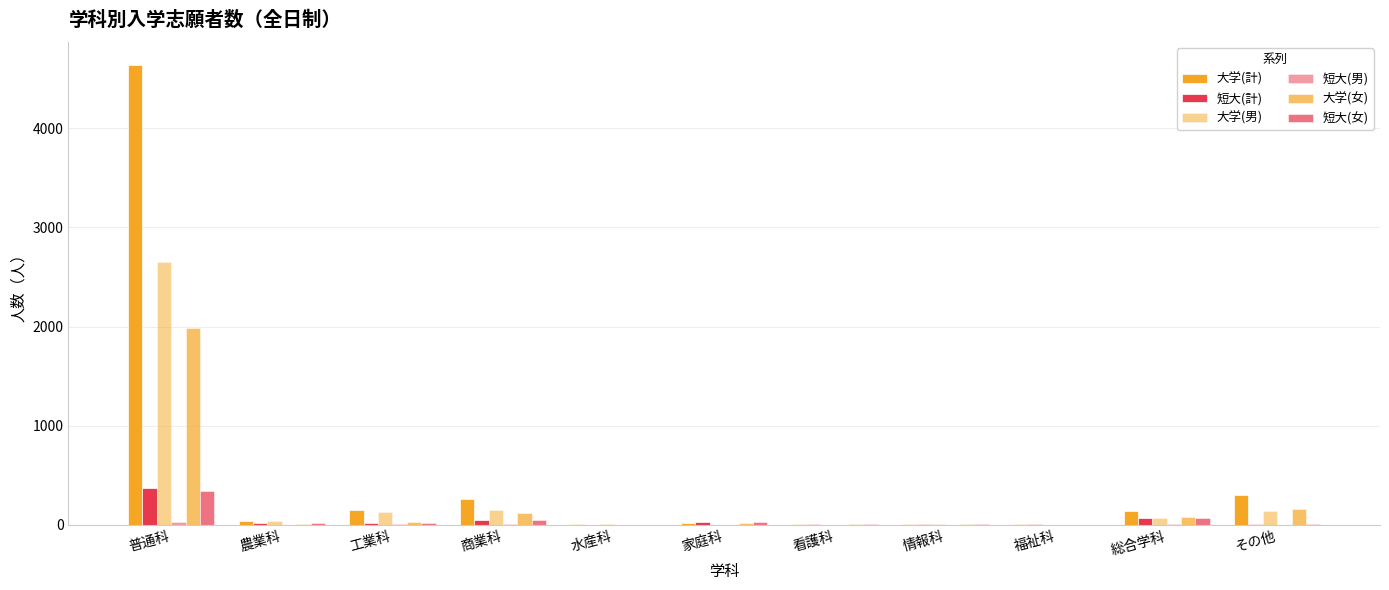

What is the value of the 短大(女) bar at the 9th from the left?

1